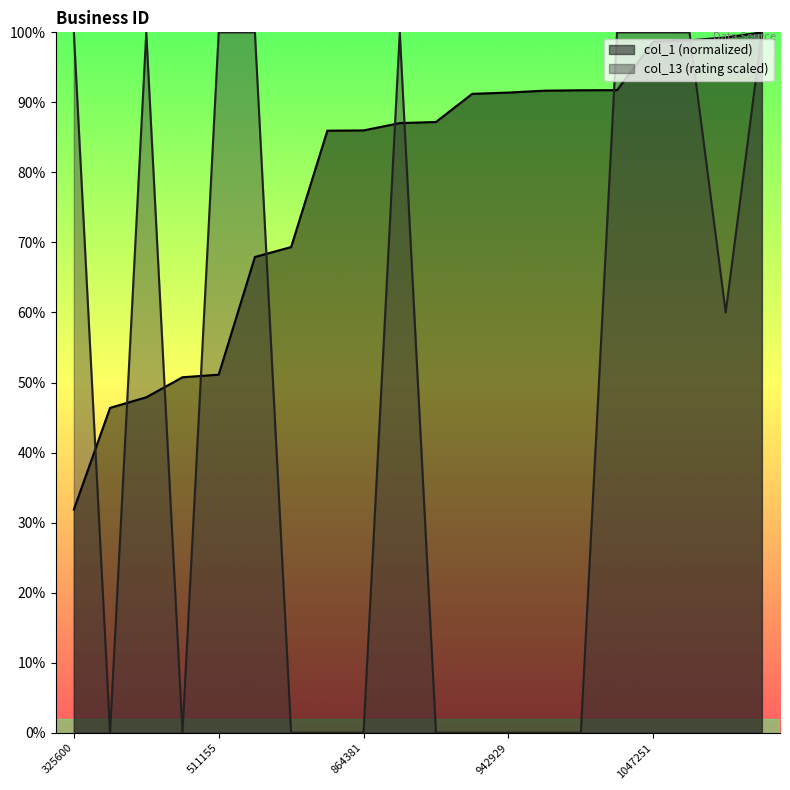

At how many categories does at least one series exceed 64?

18